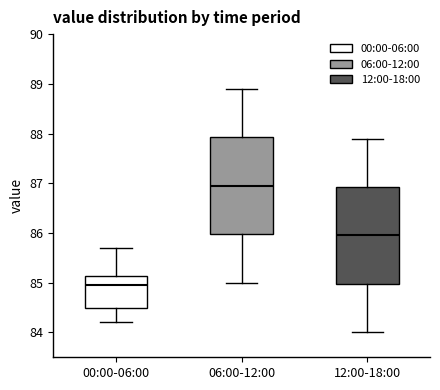

Where does the lower whisker of the box for 06:00-12:00 end on the y-axis? The values are not printed on the chart, so give them approximately, as read against the axis.

85.0